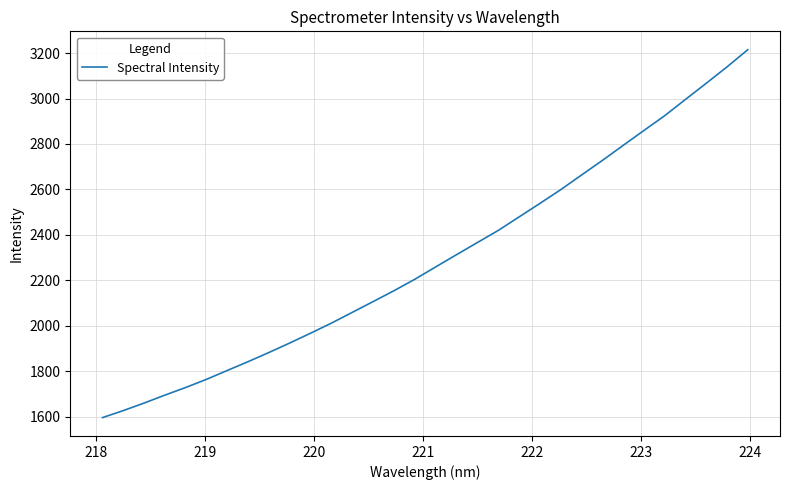

What is the greatest value displayed?

3214.7